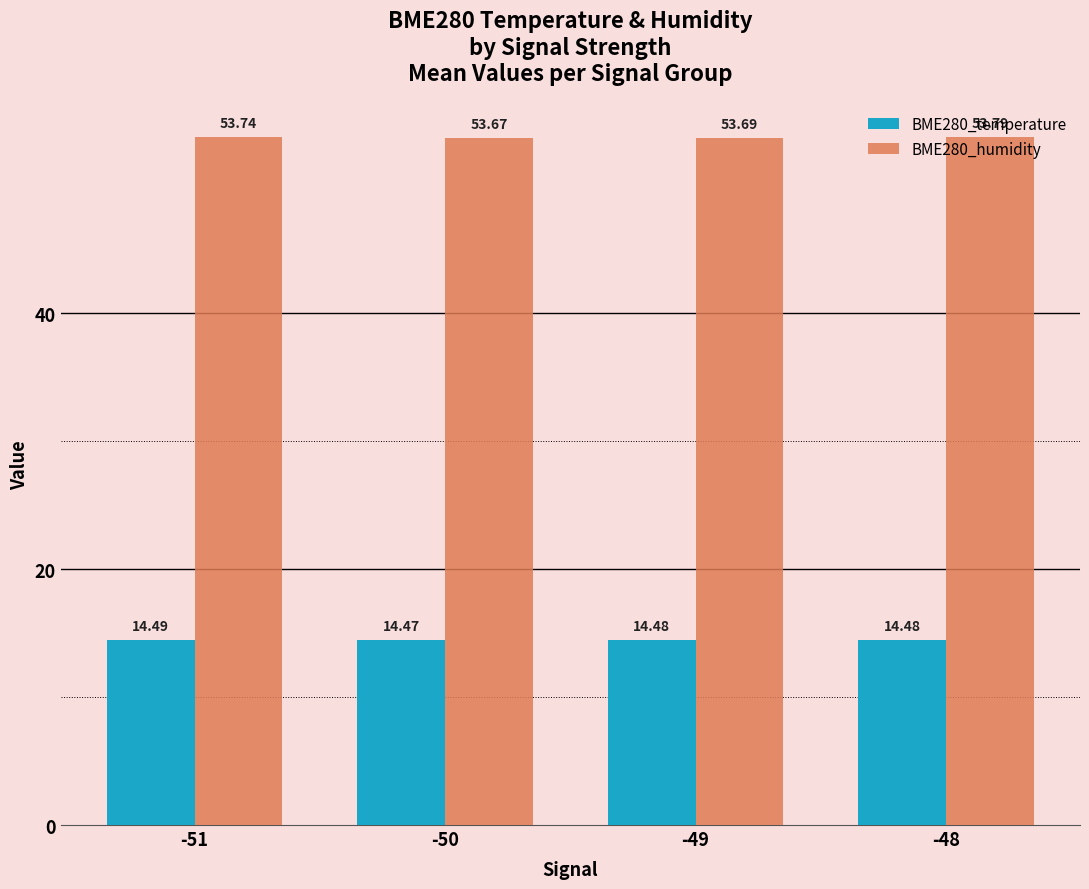

Rank the series by their average value, from highest to lowest.

BME280_humidity, BME280_temperature